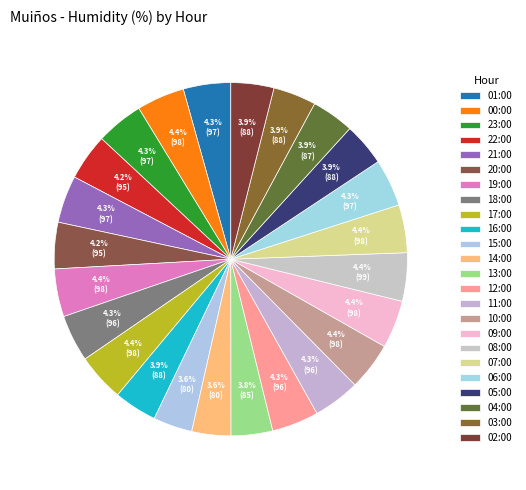

Is it true that 02:00 is 4% of the pie?

True